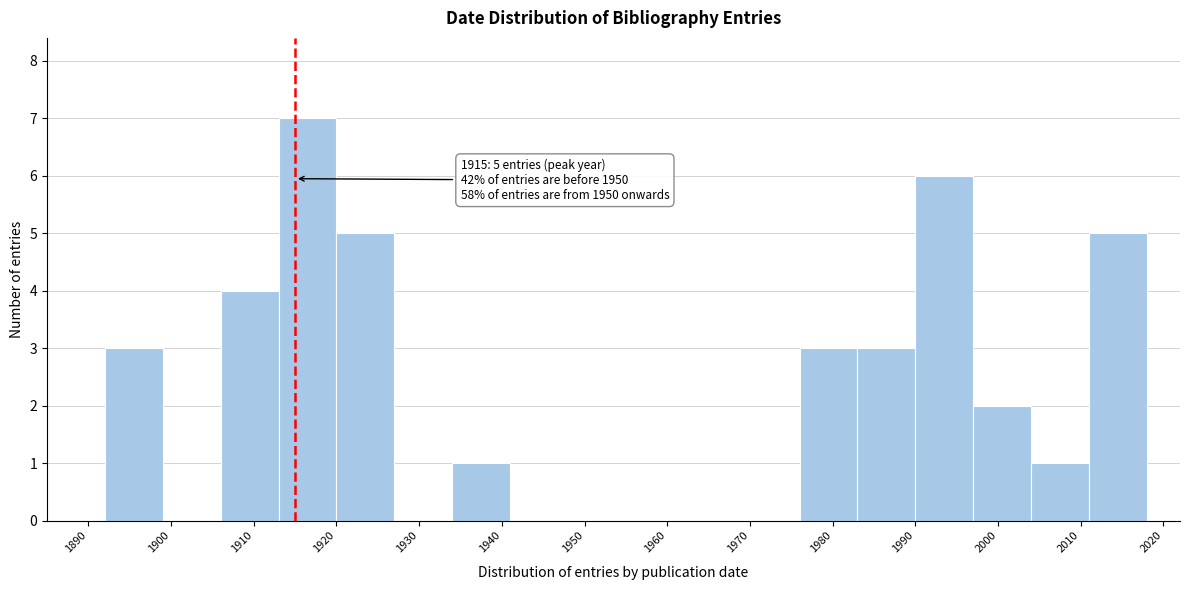

Which range on the x-axis has the tallest bar?

1913 to 1920